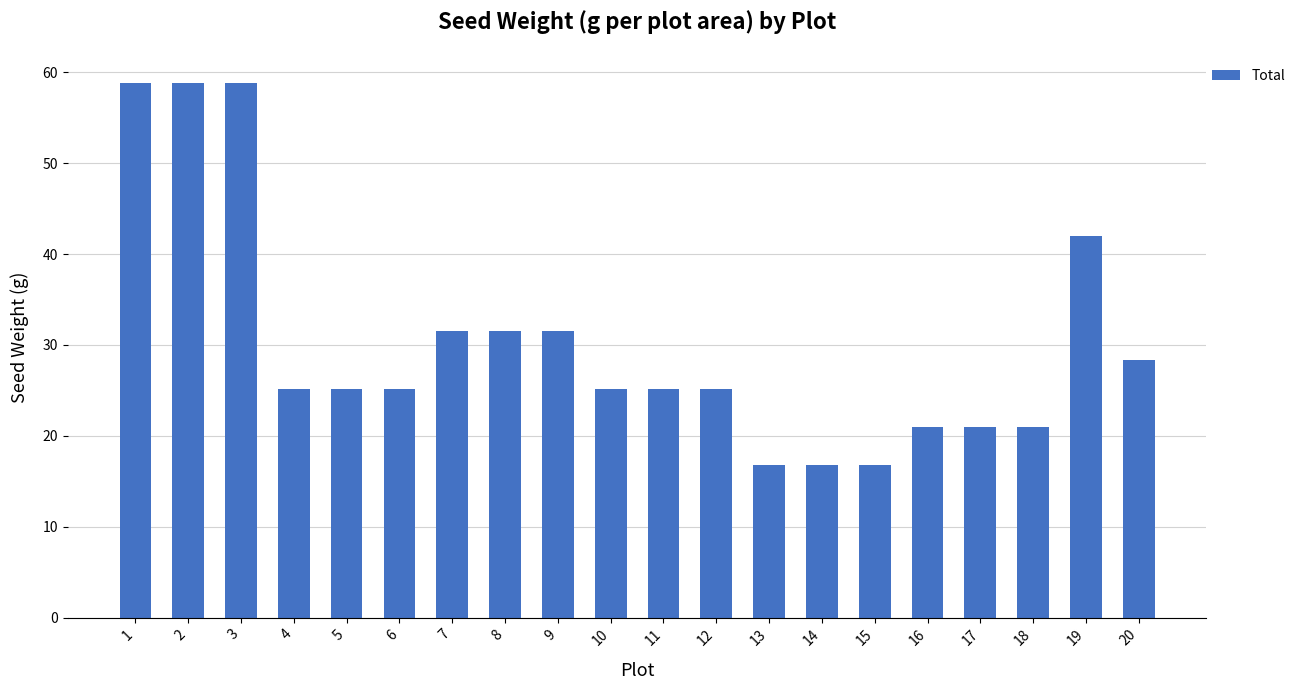

What is the minimum value shown in the chart?

16.8